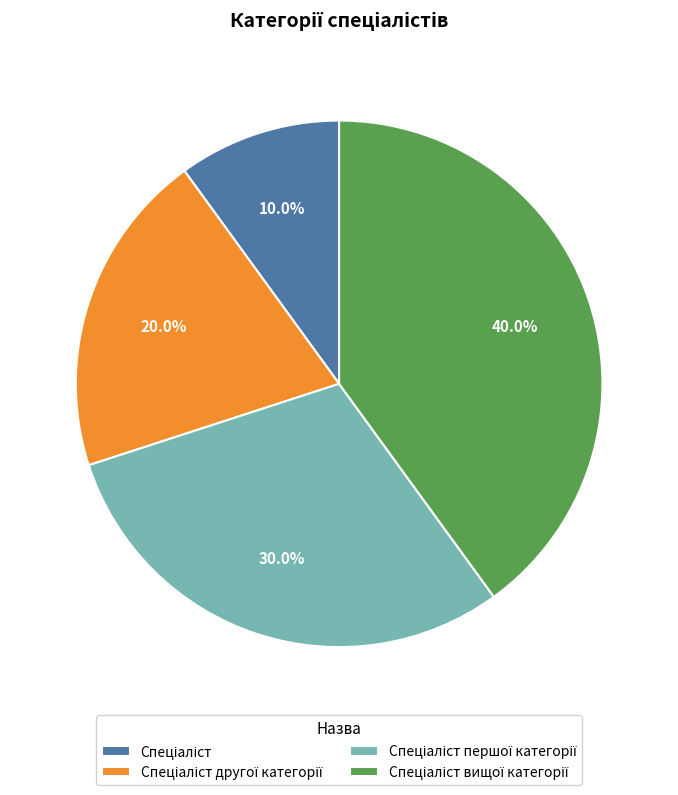

Is there a majority slice in this chart?

No